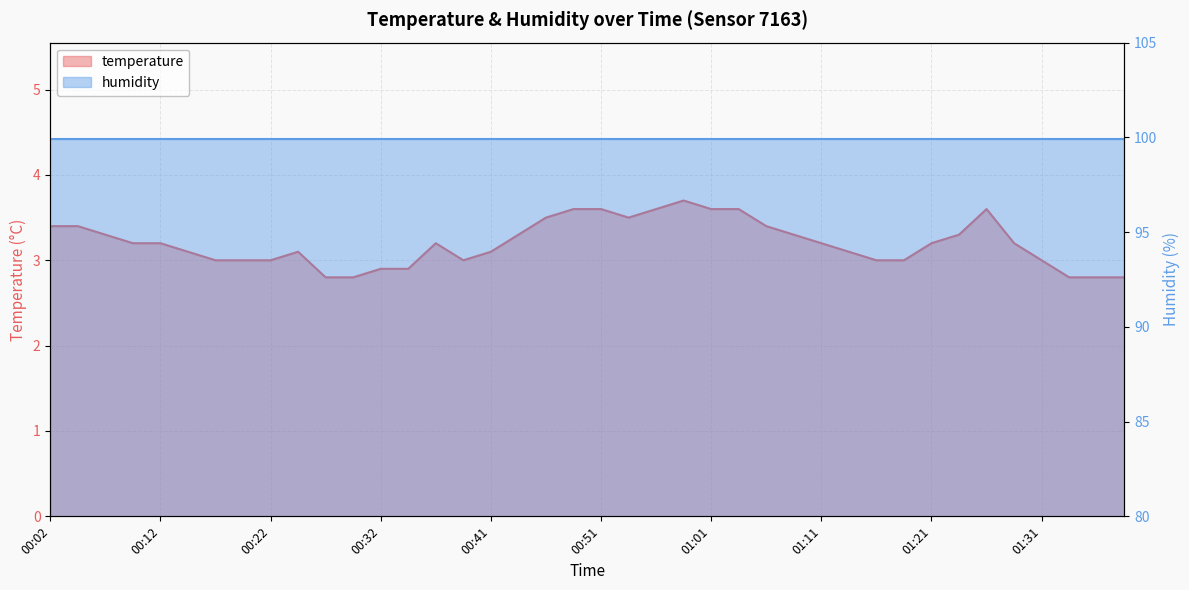

What is the difference between the maximum and minimum values?

0.9